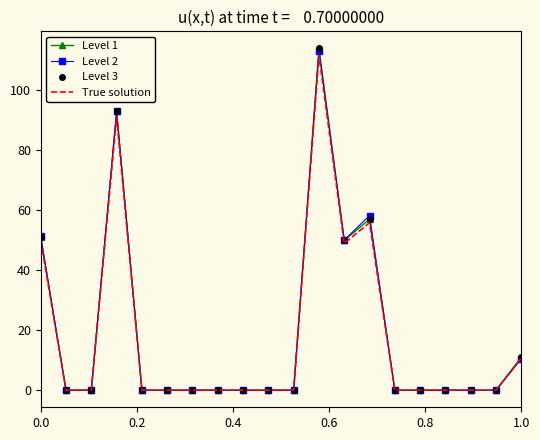

True or false: True solution and Level 3 cross at least once.

False